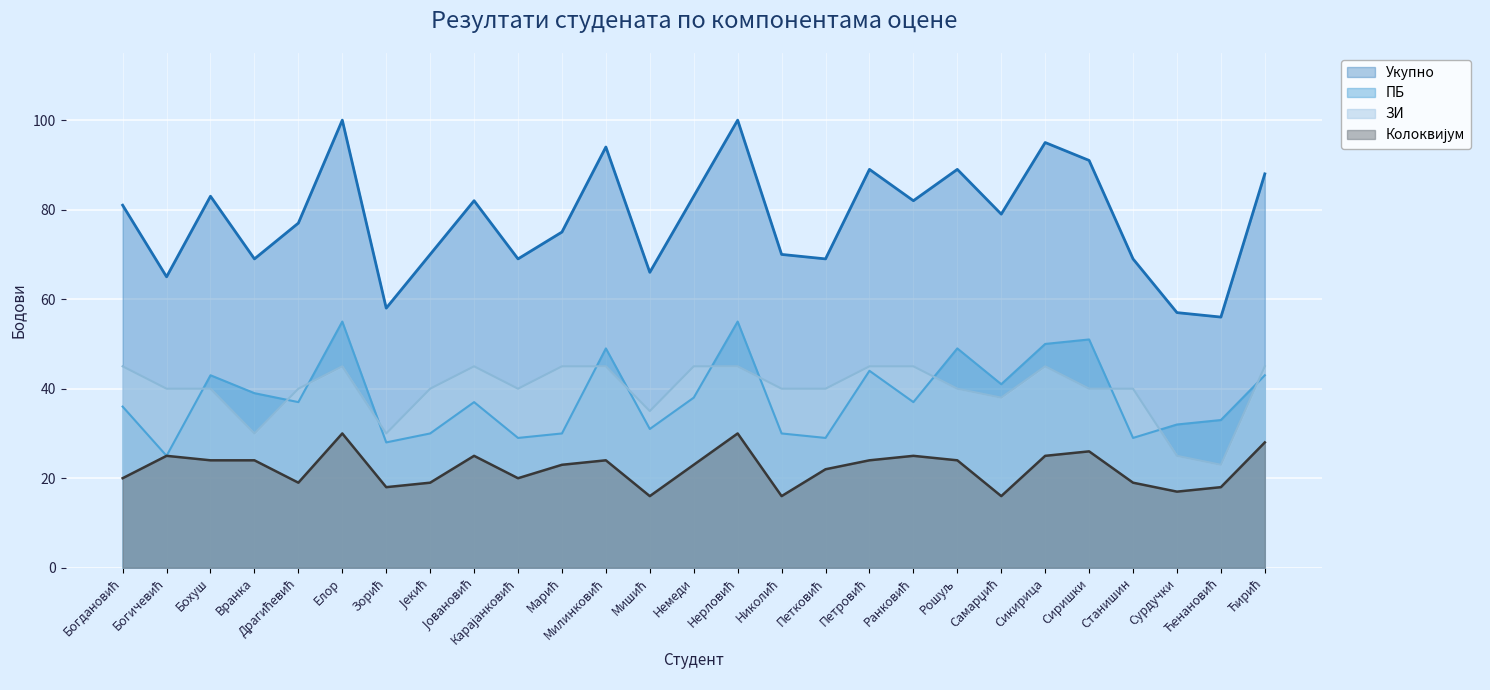

What is the value of the ЗИ point at the 3rd from the left?

40